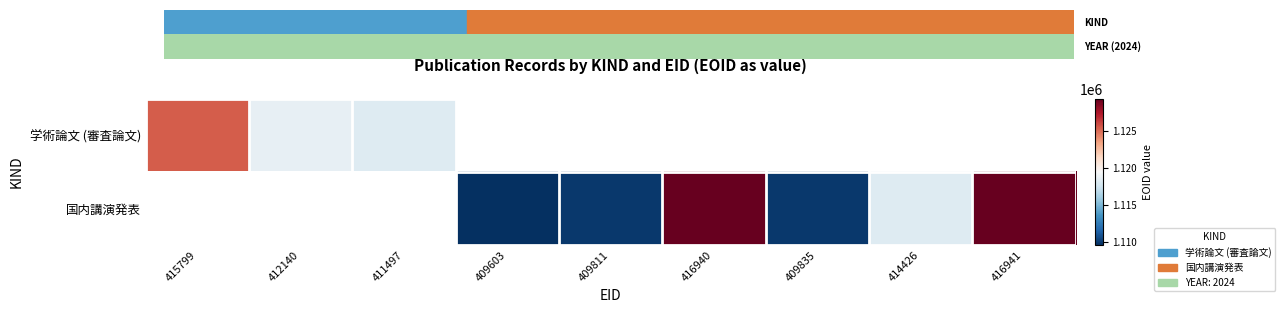

At how many categories does at least one series exceed 1128499?

2